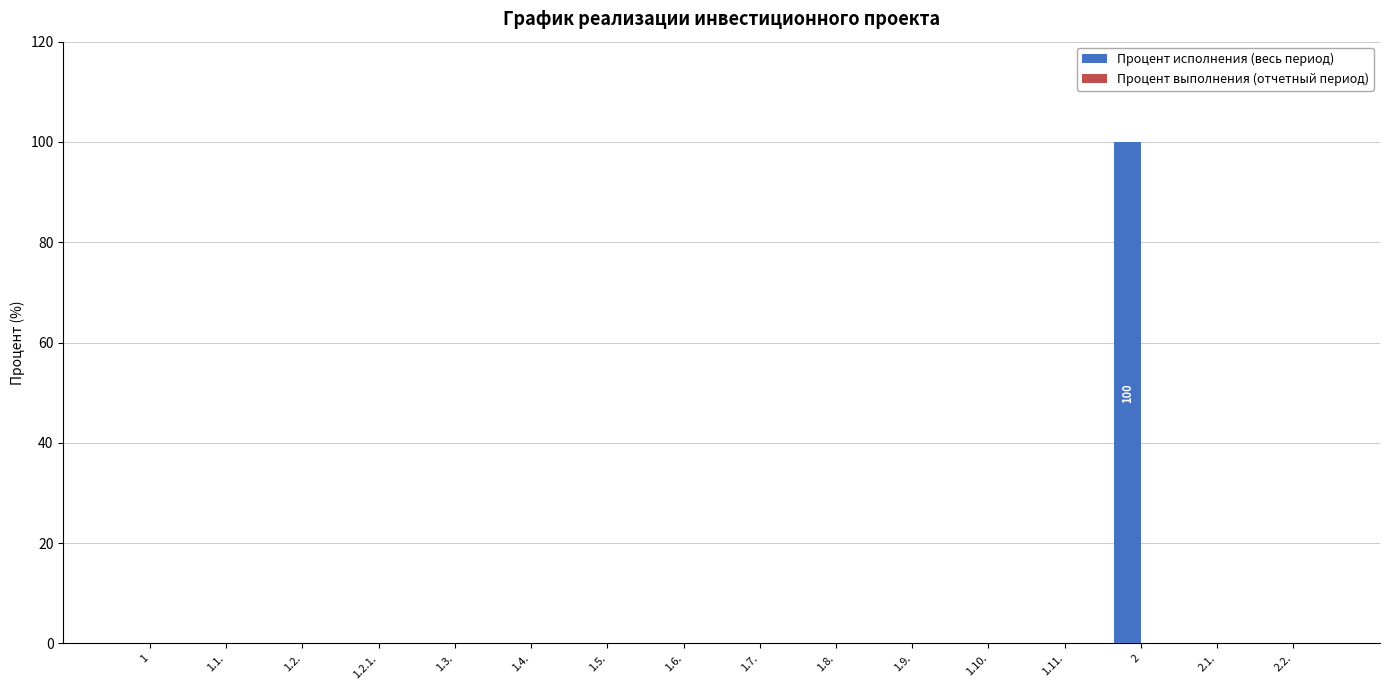

Reading right to left, list all the values displayed in this chart.

2.2.=0	2.1.=0	2=100	1.11.=0	1.10.=0	1.9.=0	1.8.=0	1.7.=0	1.6.=0	1.5.=0	1.4.=0	1.3.=0	1.2.1.=0	1.2.=0	1.1.=0	1=0